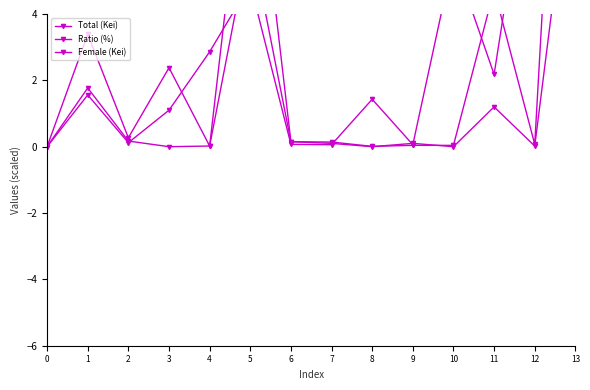

Is the value of Ratio (%) at 0 greater than the value of Total (Kei) at 11?

No